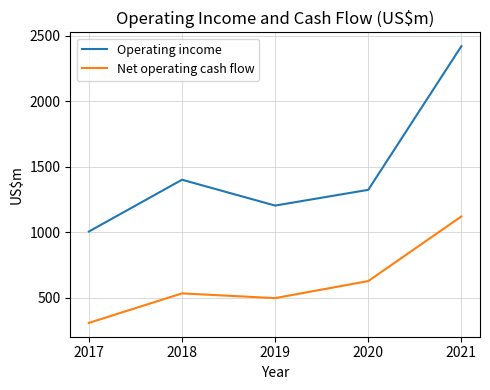

Rank the series at 2017 from lowest to highest value.

Net operating cash flow, Operating income